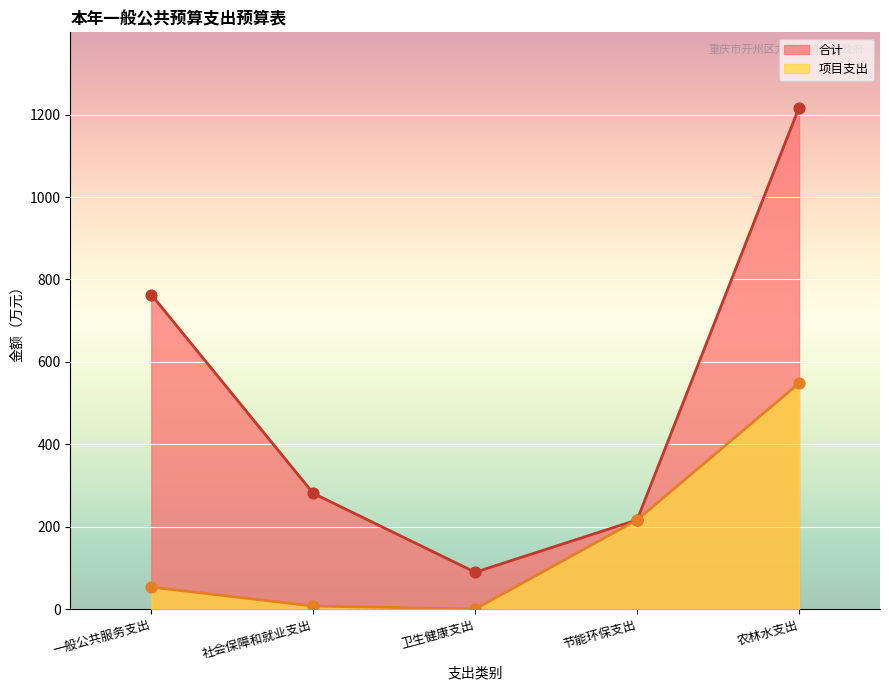

At how many categories does at least one series exceed 1162?

1